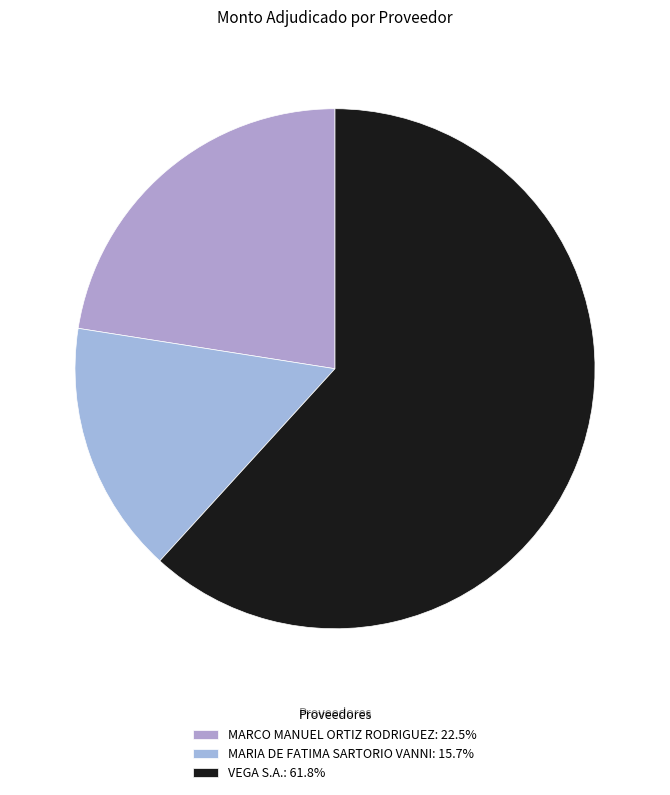

Which has a higher value, VEGA S.A. or MARIA DE FATIMA SARTORIO VANNI?

VEGA S.A.